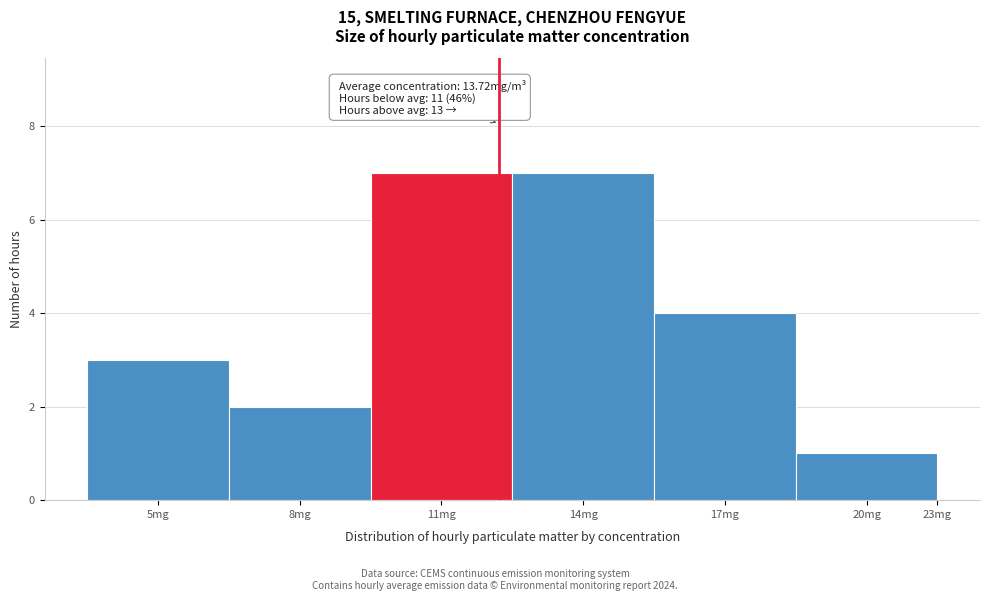

Reading right to left, what are all the values shown in this chart?

1	4	7	7	2	3